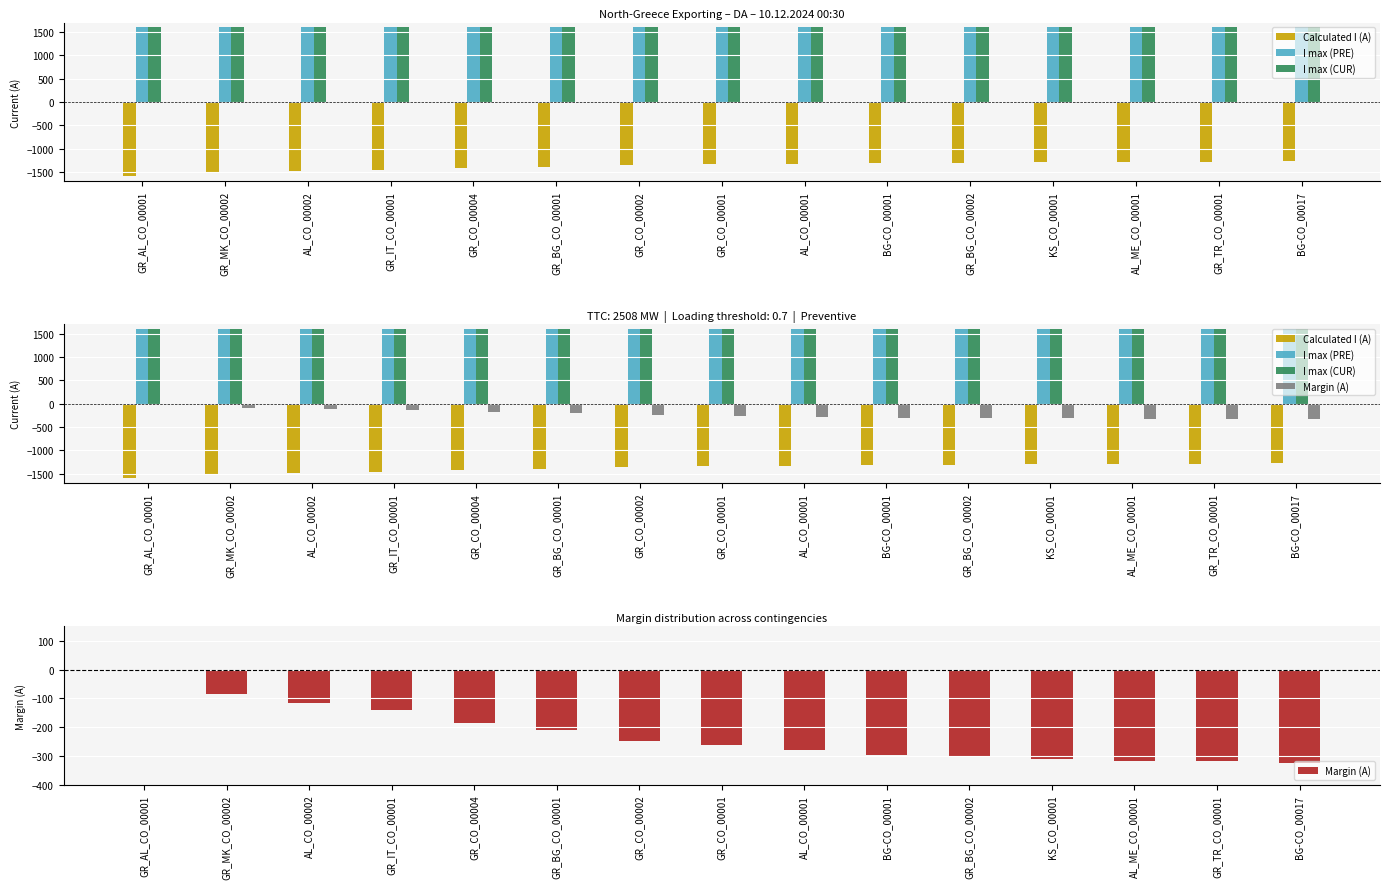

Which label corresponds to the largest value in the chart?

GR_AL_CO_00001